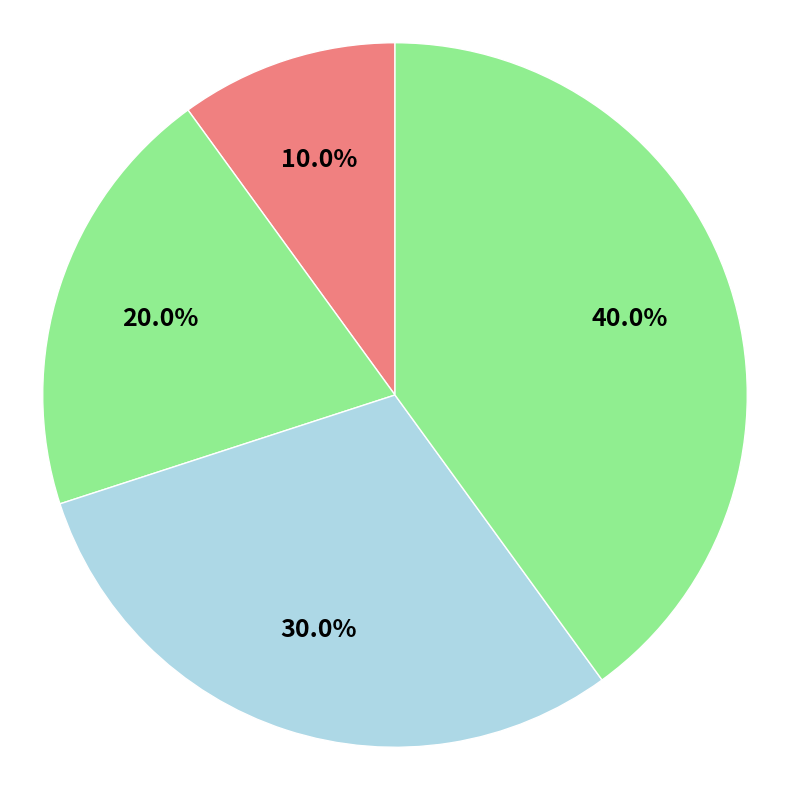

Count the number of slices in the pie.

4